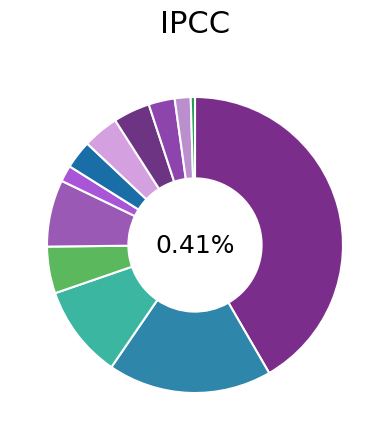

Combined, do ביטוח and מזון account for over 50%?

No